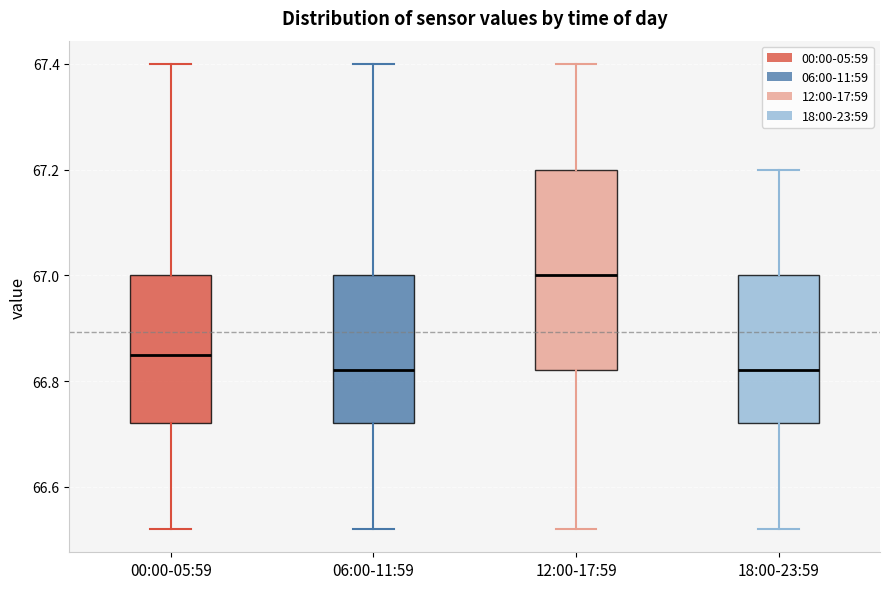

Reading left to right, read every box against the y-axis: the position of its median line, the range the box covers, and the ends of its whiskers. The values are not printed on the chart, so give them approximately, as read against the axis.

00:00-05:59: median 66.86, box 66.72 to 67.00, whiskers 66.52 to 67.40
06:00-11:59: median 66.82, box 66.72 to 67.00, whiskers 66.52 to 67.40
12:00-17:59: median 67.00, box 66.82 to 67.20, whiskers 66.52 to 67.40
18:00-23:59: median 66.82, box 66.72 to 67.00, whiskers 66.52 to 67.20